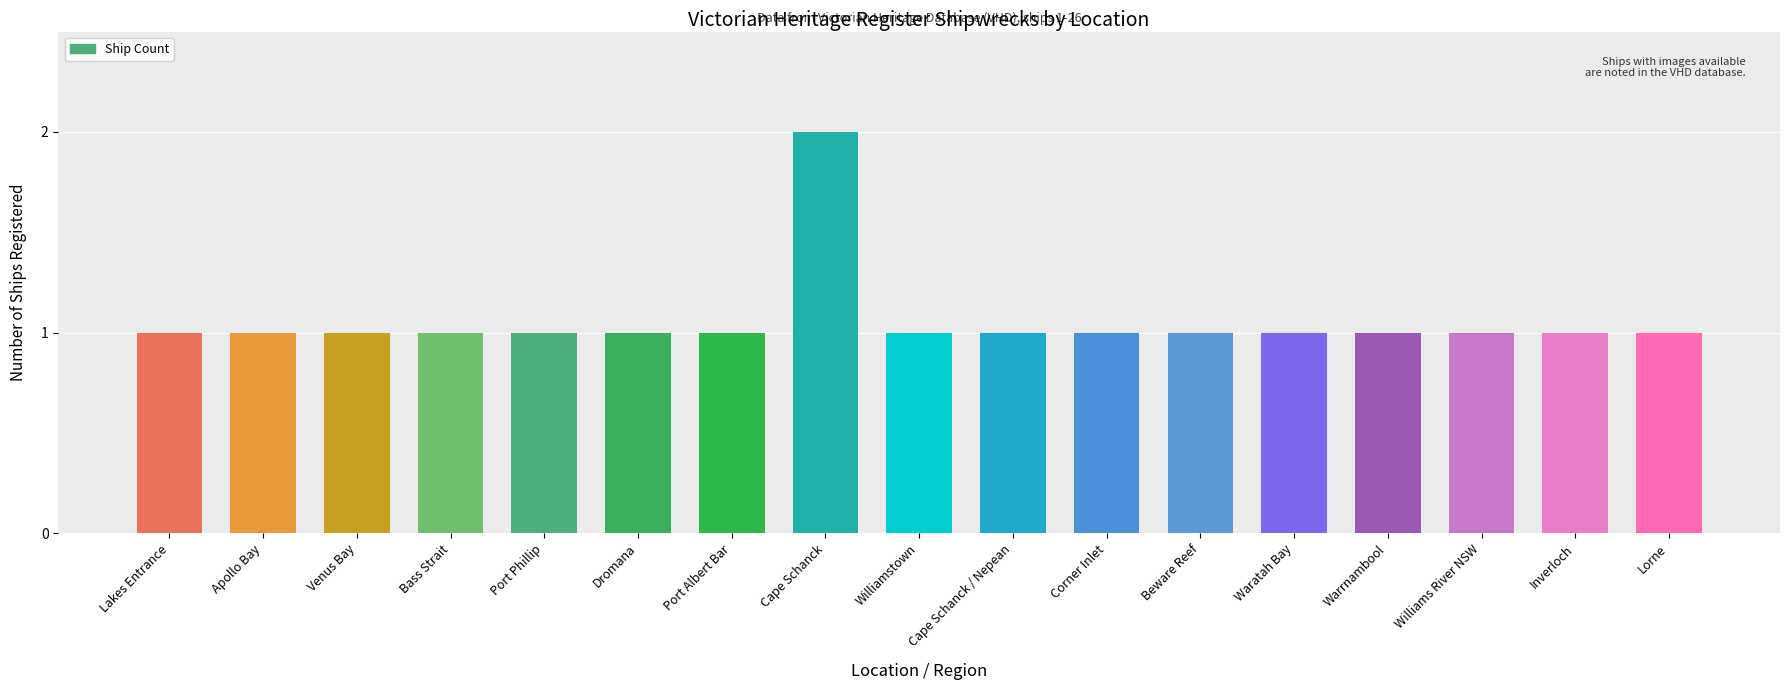

How many data points does each series have?

17